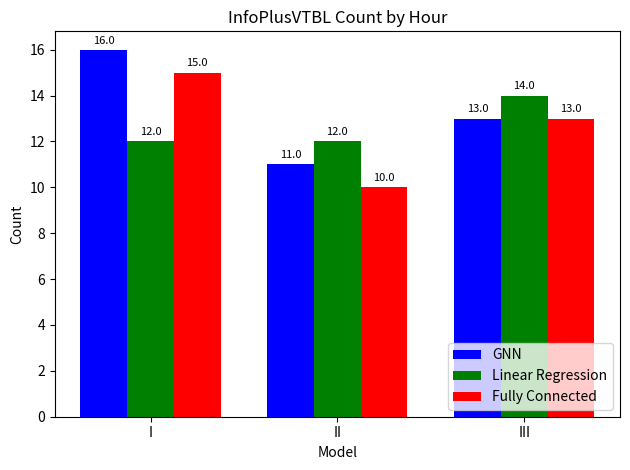

Reading right to left, list all the values displayed in this chart.

GNN: III=13	II=11	I=16
Linear Regression: III=14	II=12	I=12
Fully Connected: III=13	II=10	I=15